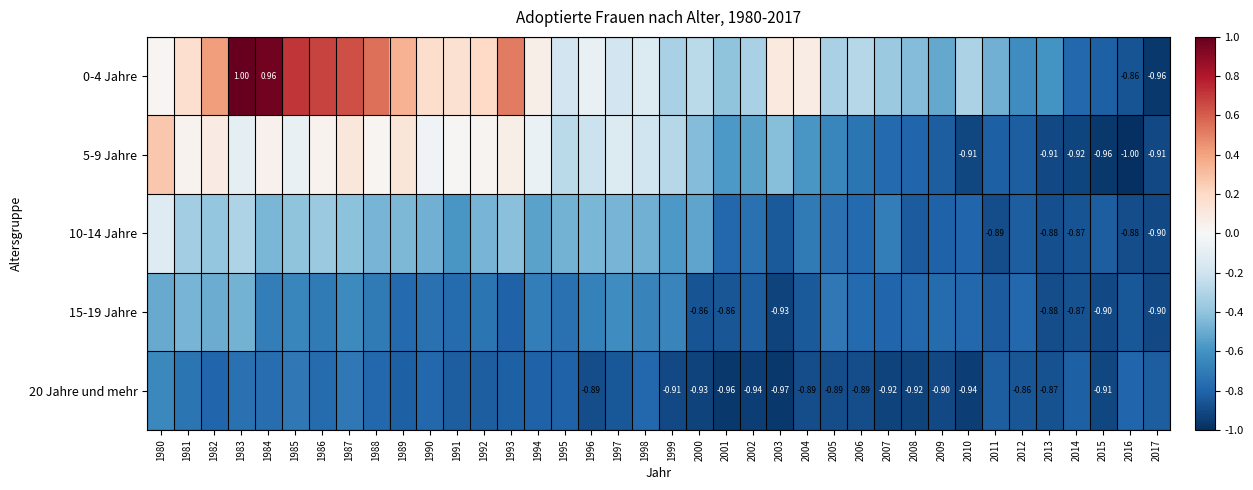

Rank the series at 1989 from lowest to highest value.

20 Jahre und mehr, 15-19 Jahre, 10-14 Jahre, 5-9 Jahre, 0-4 Jahre